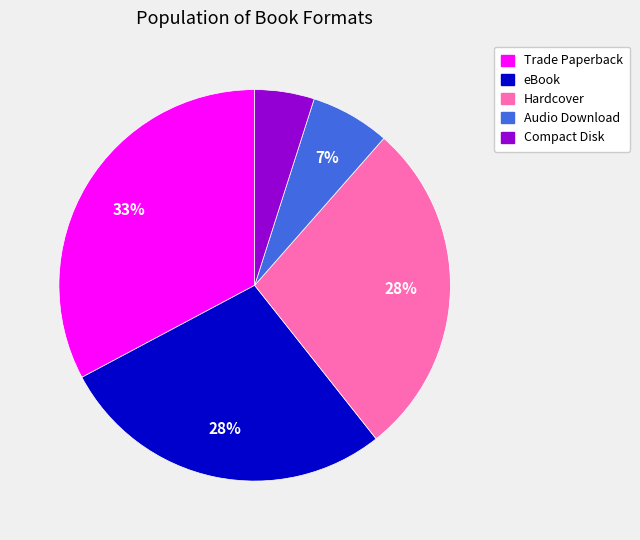

Between Trade Paperback and Compact Disk, which is larger?

Trade Paperback